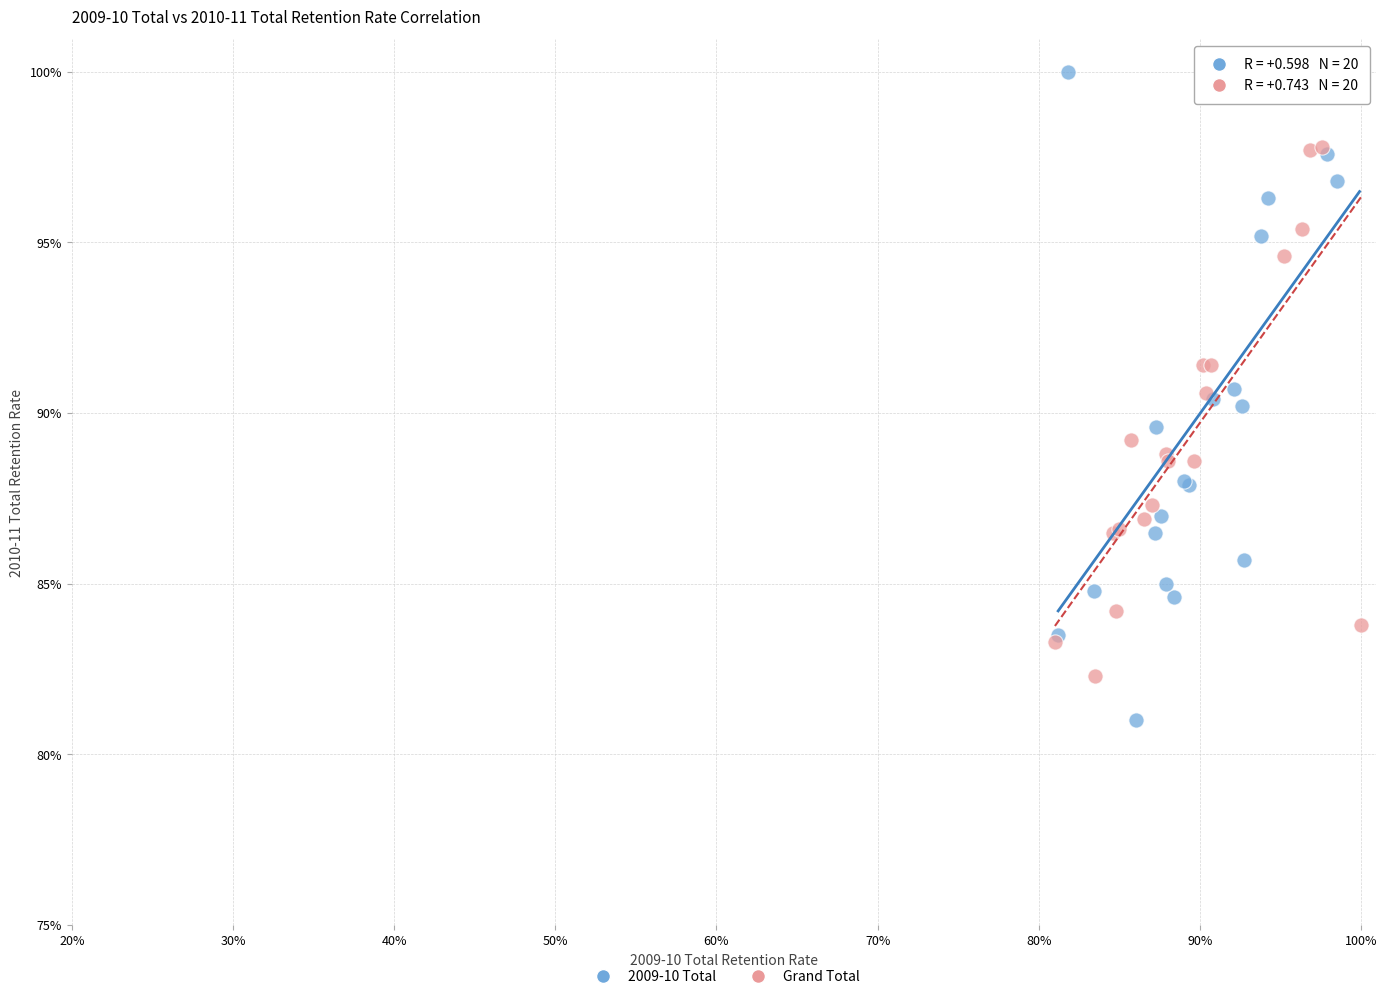

What are all the series names shown in the legend?

2009-10 Total, Grand Total